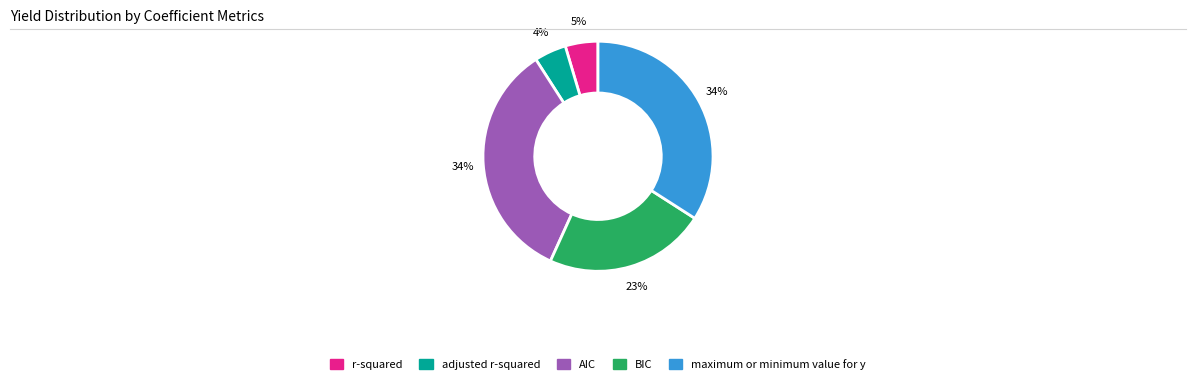

Combined, do AIC and adjusted r-squared account for over 50%?

No